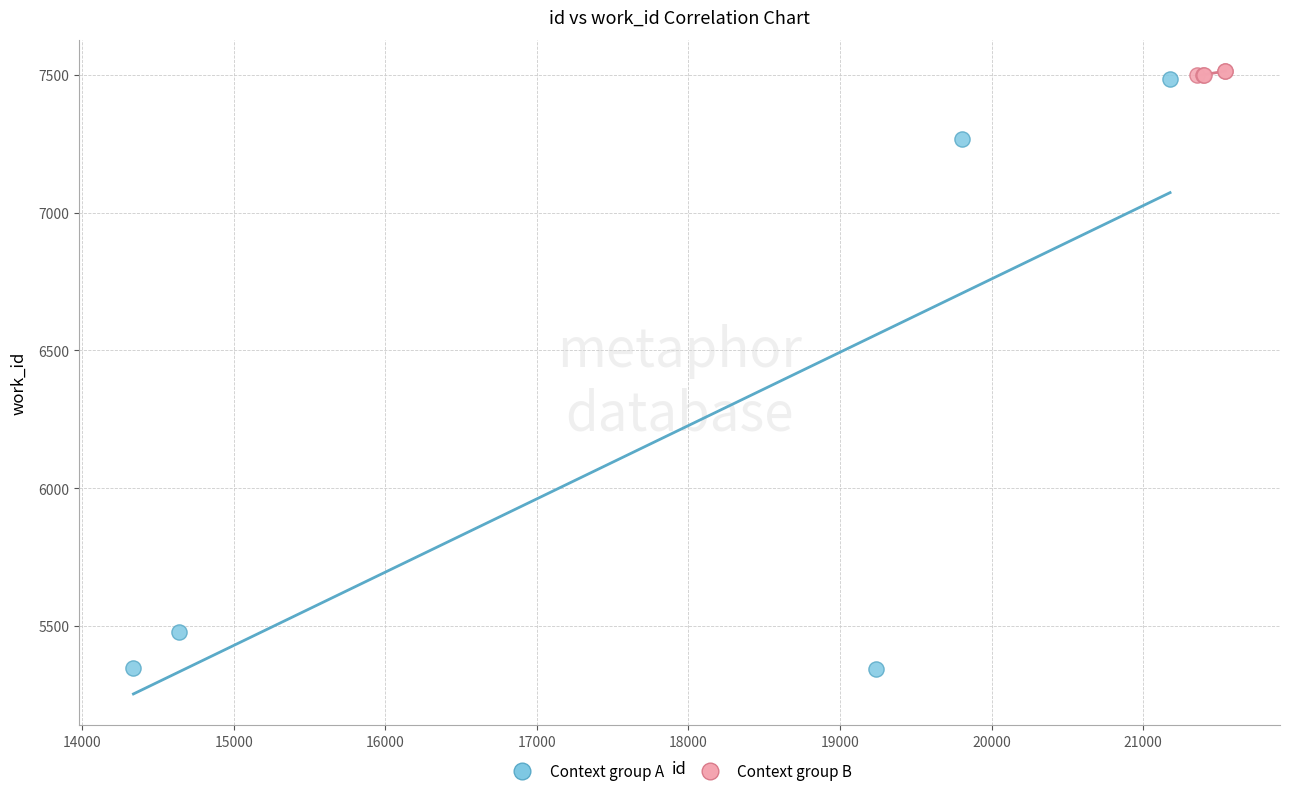

Which series contains the lowest Y value?

Context group A